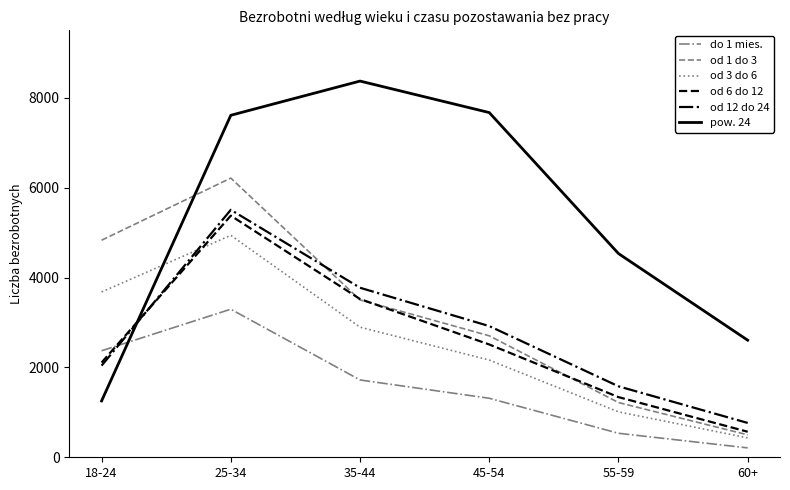

Rank the categories by od 3 do 6 value from lowest to highest.

60+, 55-59, 45-54, 35-44, 18-24, 25-34